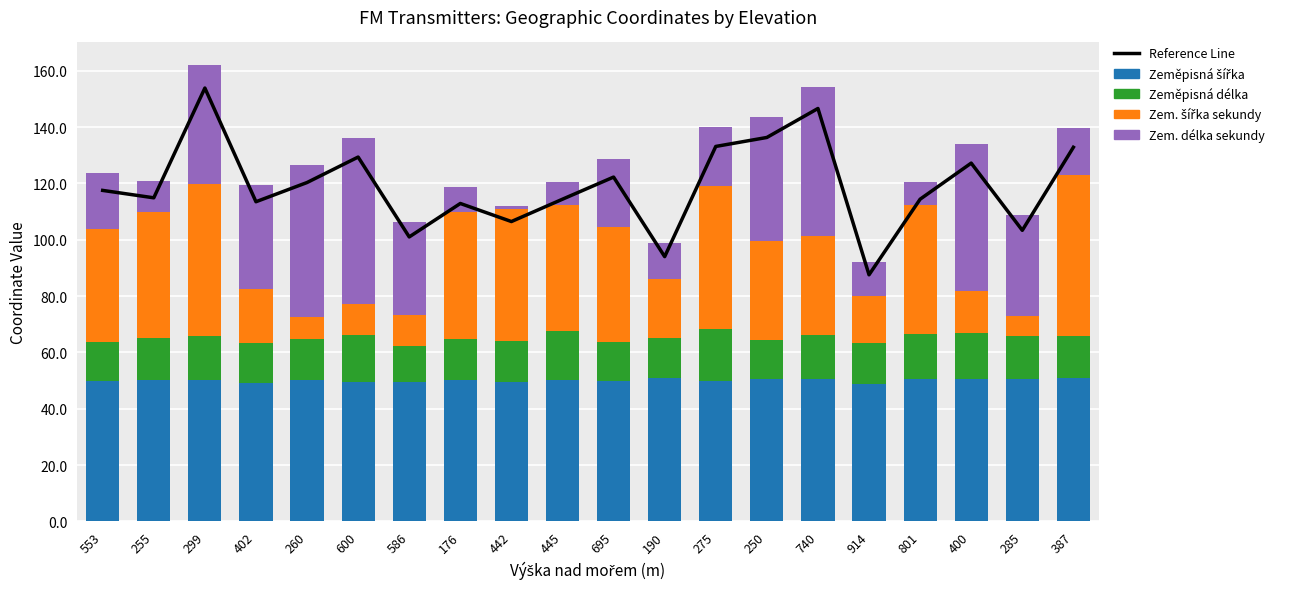

Reading left to right, transcribe all the data shown in this chart.

Reference Line: 117.5	114.9	153.9	113.5	120.3	129.4	101.0	112.9	106.5	114.4	122.3	94.0	133.1	136.3	146.6	87.6	114.4	127.2	103.4	132.8
Zeměpisná šířka: 49.7	50.1	50.2	49.0	50.2	49.4	49.4	50.3	49.4	50.2	49.7	50.8	49.8	50.7	50.7	48.8	50.7	50.6	50.4	50.8
Zeměpisná délka: 14.0	14.9	15.7	14.5	14.5	16.8	12.9	14.5	14.7	17.2	14.0	14.2	18.3	13.8	15.6	14.4	15.7	16.3	15.4	15.1
Zem. šířka sekundy: 40.0	45.0	54.0	19.0	8.0	11.0	11.0	45.0	47.0	45.0	41.0	21.0	51.0	35.0	35.0	17.0	46.0	15.0	7.0	57.0
Zem. délka sekundy: 20.0	11.0	42.0	37.0	54.0	59.0	33.0	9.0	1.0	8.0	24.0	13.0	21.0	44.0	53.0	12.0	8.0	52.0	36.0	17.0